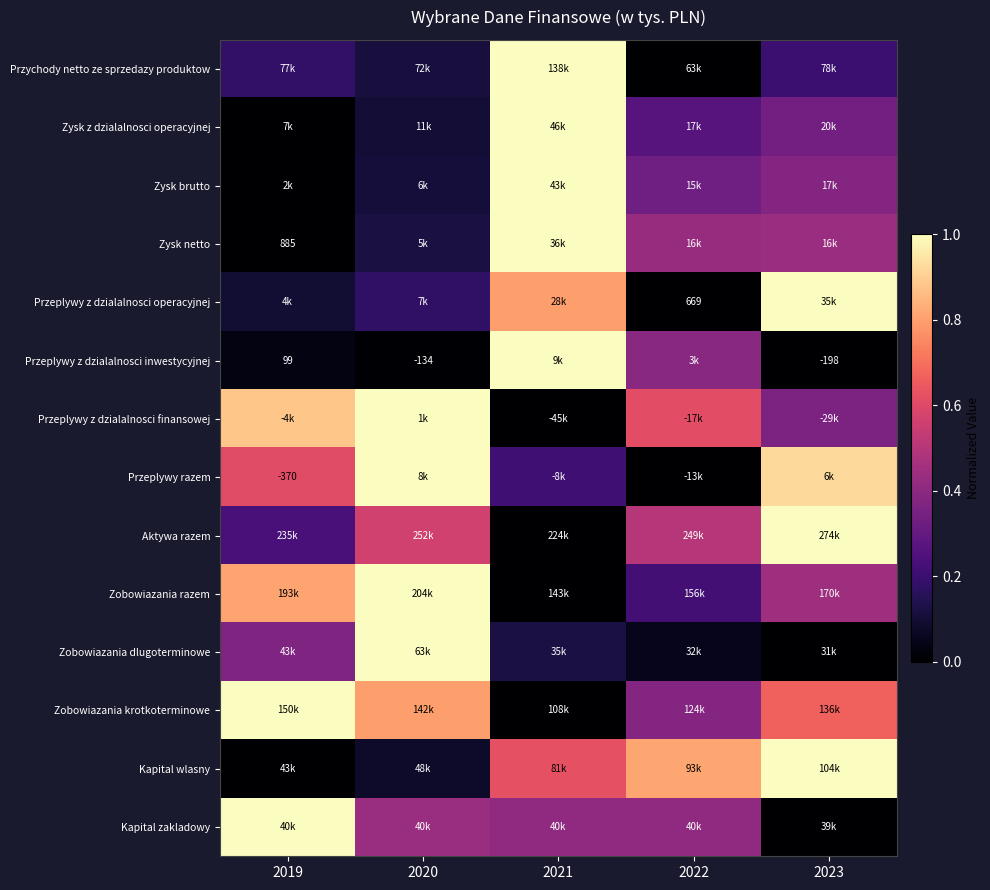

At how many categories does at least one series exceed 0?

5